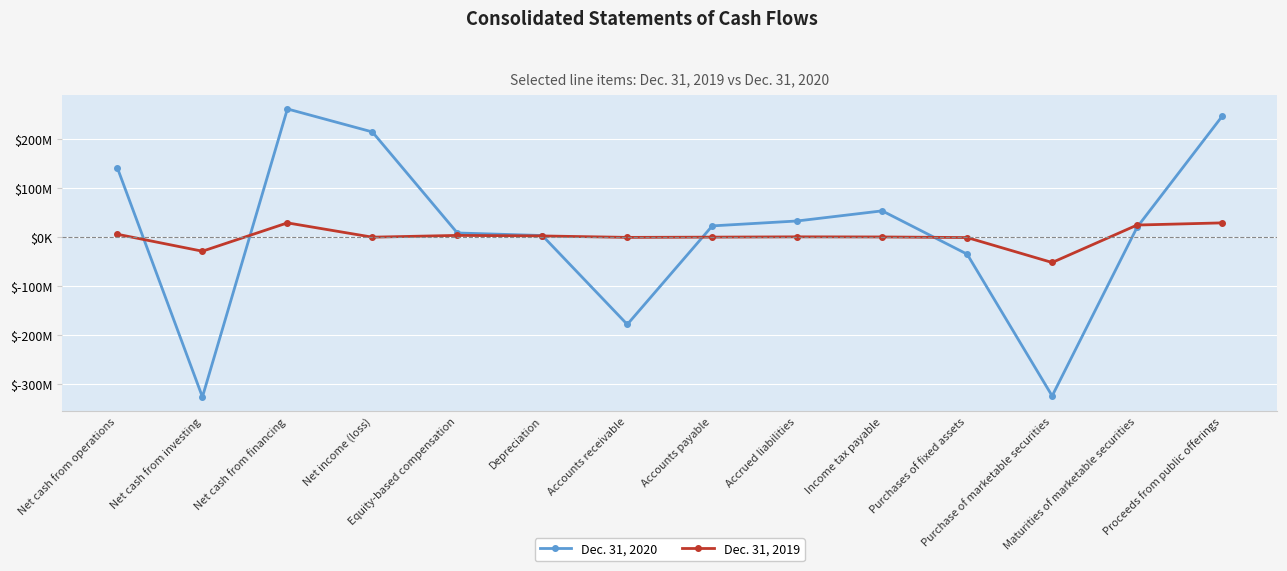

Reading left to right, list all the values displayed in this chart.

Dec. 31, 2020: 140628000	-326438000	261251000	214310000	8157000	2962000	-178480000	22617000	32655000	53295000	-35130000	-324359000	19919000	246190000
Dec. 31, 2019: 5517000	-29046000	28775000	-411000	3209000	2107000	-839000	-329000	264000	24000	-1182000	-52077000	24350000	28758000